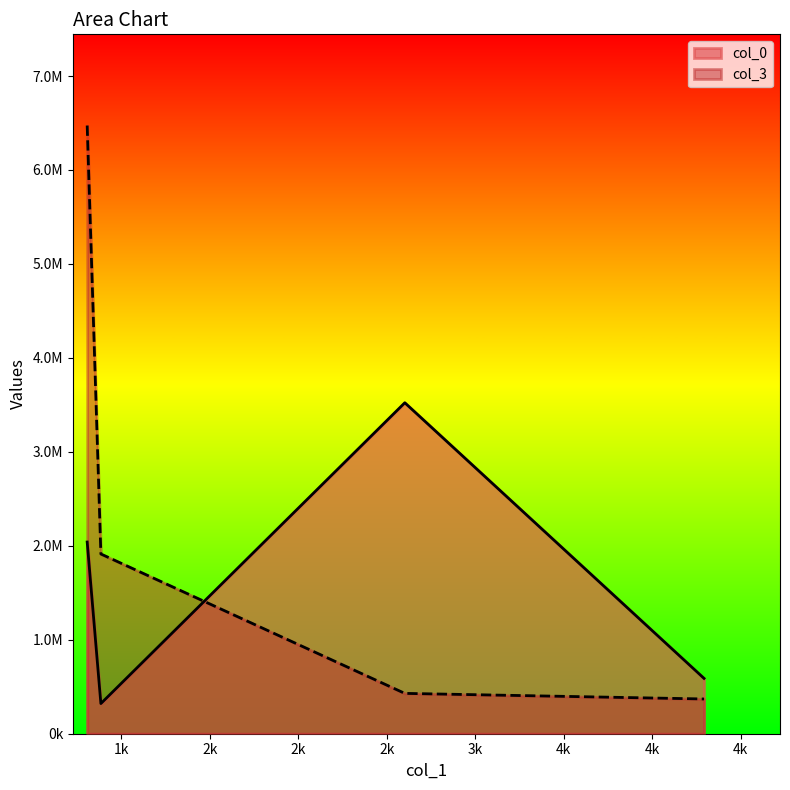

What value does the col_0 series have at 260191.39?

3522523.7